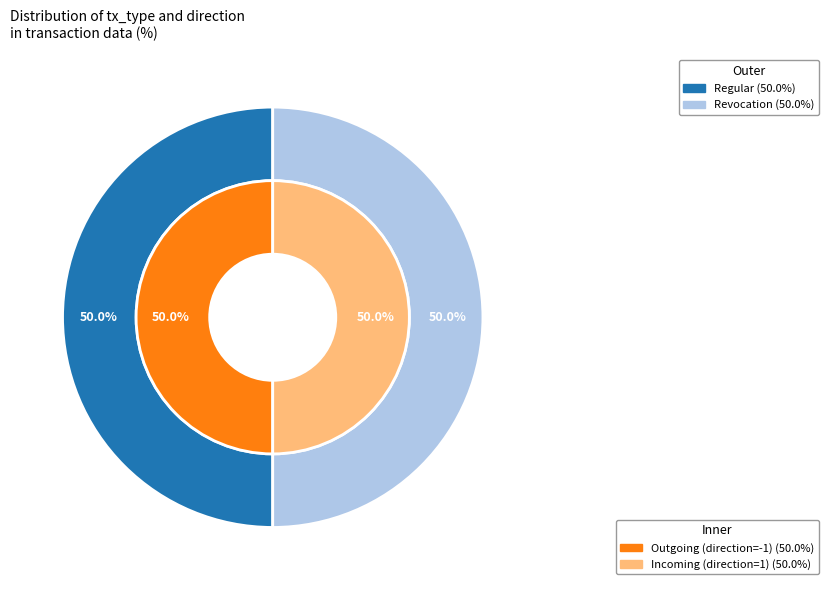

Is it true that Regular is 99% of the pie?

False